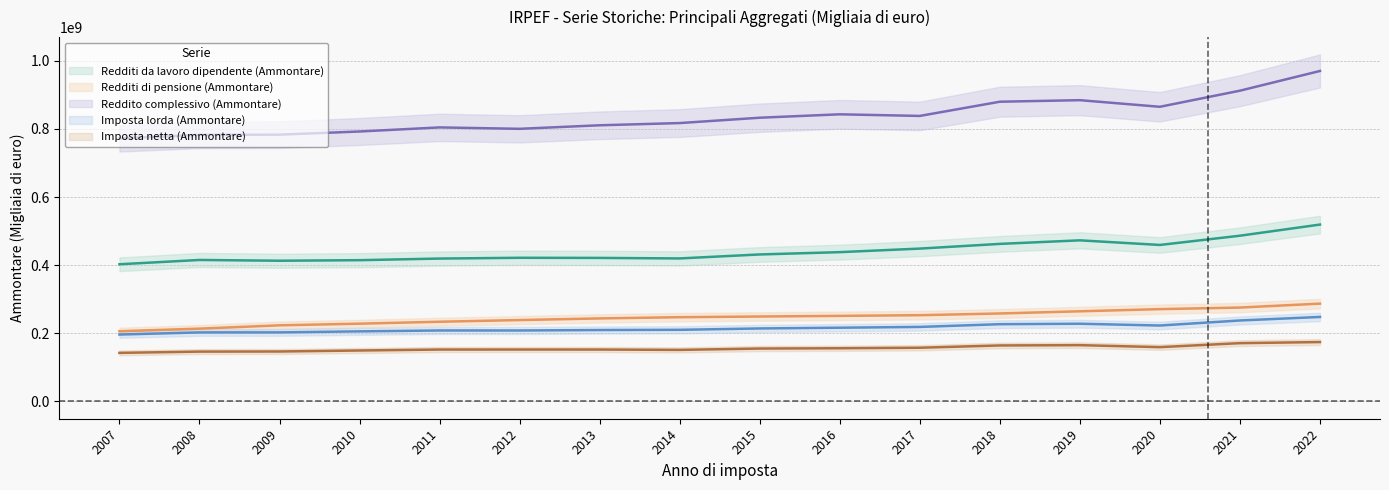

What is the value of the Redditi da lavoro dipendente (Ammontare) point at the 9th from the left?

431456166.0